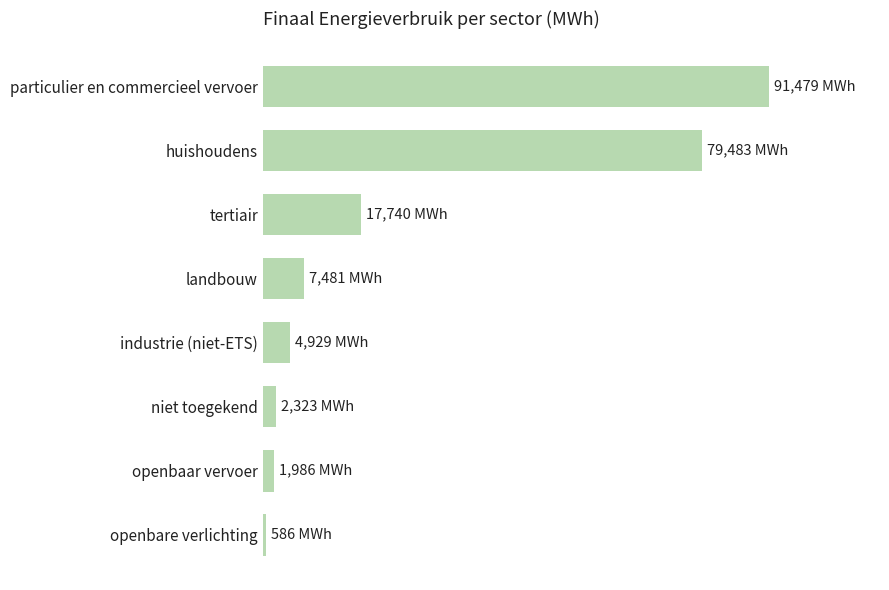

How many values are below 7480?

4